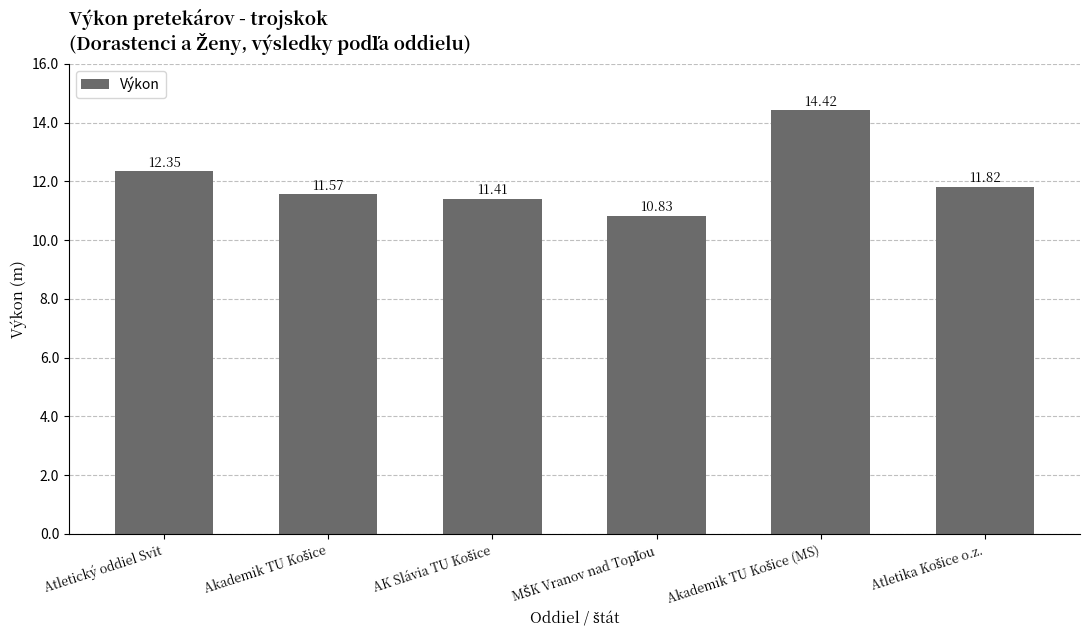

What is the difference between the maximum and minimum values?

3.6